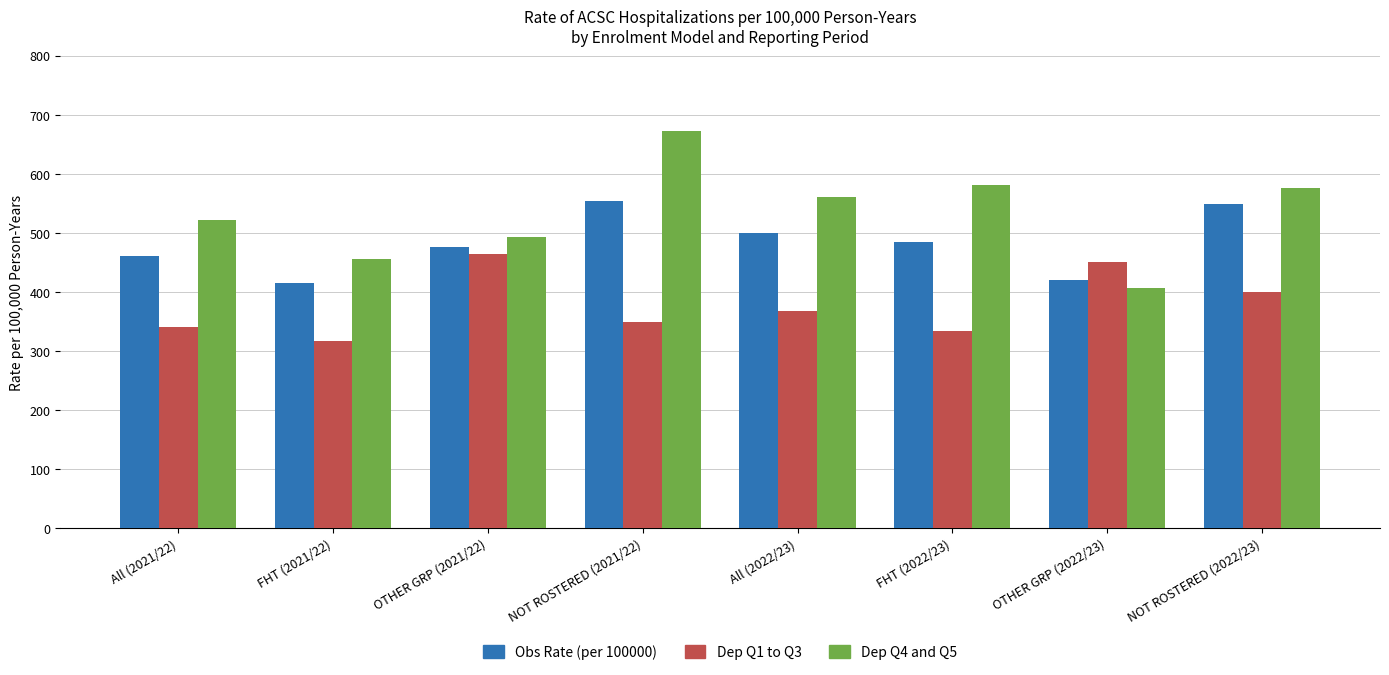

Are the bars grouped side by side (vs. stacked)?

Yes